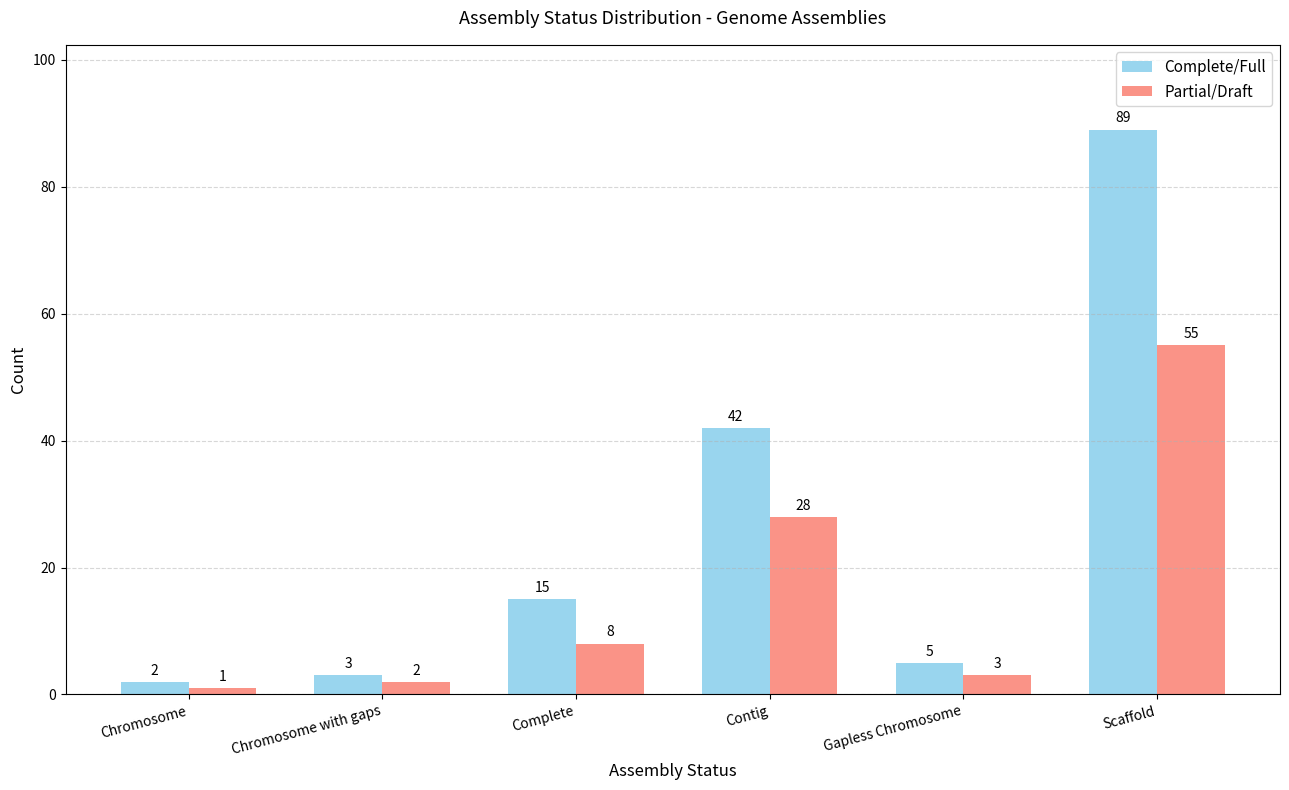

Reading left to right, list all the values displayed in this chart.

Complete/Full: Chromosome=2	Chromosome with gaps=3	Complete=15	Contig=42	Gapless Chromosome=5	Scaffold=89
Partial/Draft: Chromosome=1	Chromosome with gaps=2	Complete=8	Contig=28	Gapless Chromosome=3	Scaffold=55